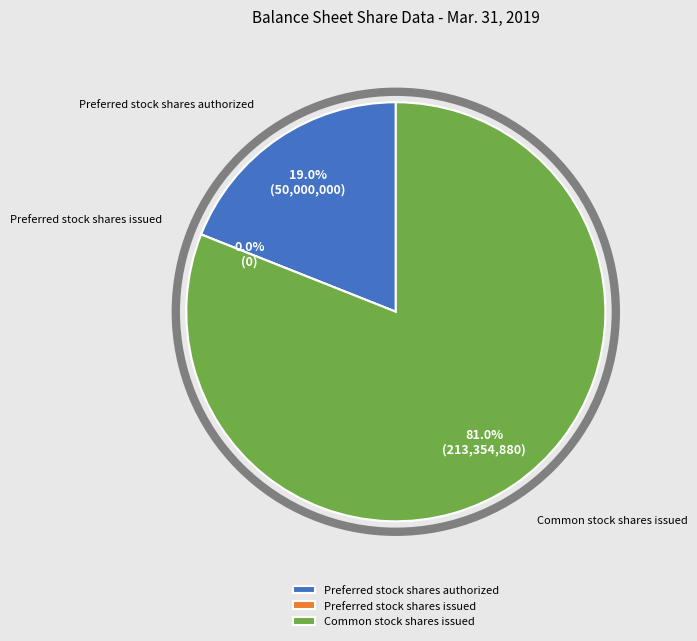

Is it true that Preferred stock shares issued is 1% of the pie?

False